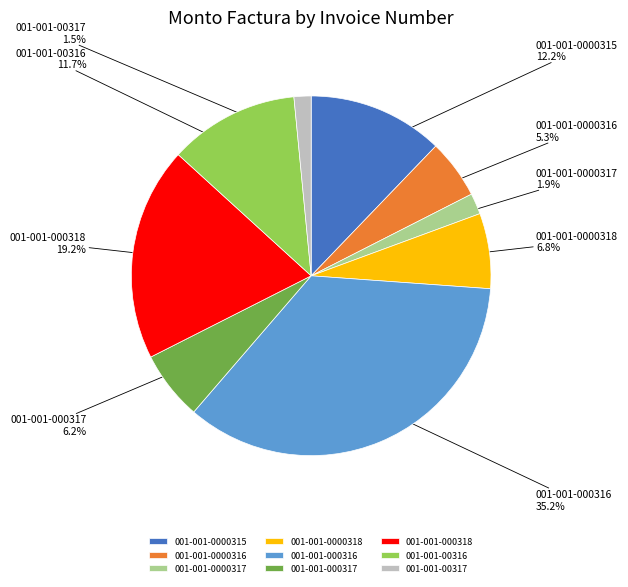

Which has a higher value, 001-001-000317 or 001-001-00316?

001-001-00316